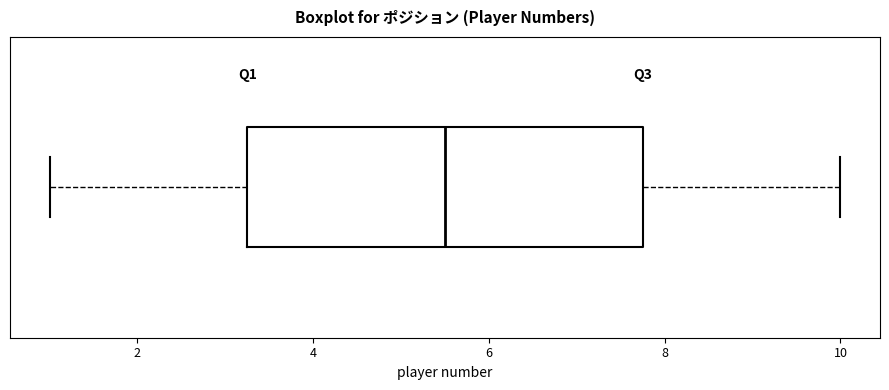

Transcribe this box plot: give where the median line is, the range the box spans, and where the two whiskers end, as read against the x-axis. The values are not printed on the chart, so give them approximately, as read against the axis.

median 5.6, box 3.2 to 7.8, whiskers 1.0 to 10.0